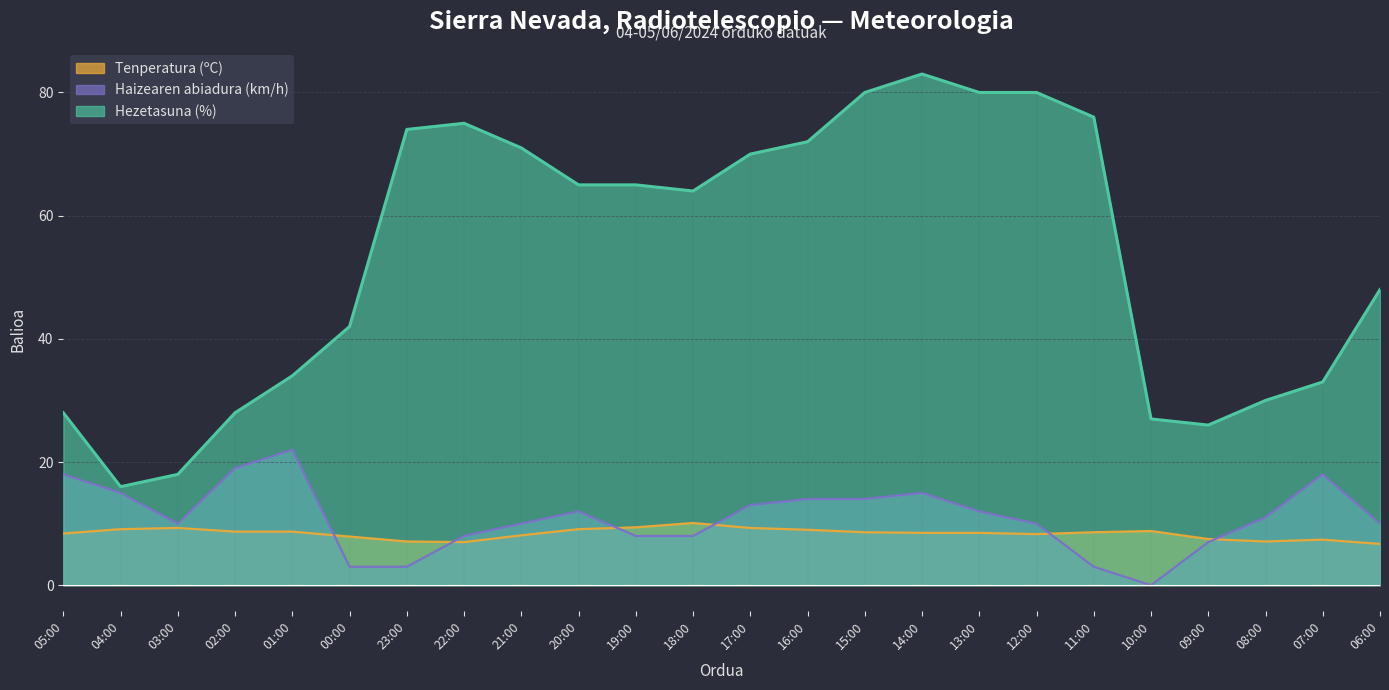

Reading right to left, transcribe all the data shown in this chart.

Tenperatura (ºC): 06:00=6.7	07:00=7.4	08:00=7.1	09:00=7.5	10:00=8.8	11:00=8.6	12:00=8.3	13:00=8.5	14:00=8.5	15:00=8.6	16:00=9.0	17:00=9.3	18:00=10.1	19:00=9.4	20:00=9.1	21:00=8.1	22:00=7.0	23:00=7.1	00:00=7.9	01:00=8.7	02:00=8.7	03:00=9.3	04:00=9.1	05:00=8.4
Hezetasuna (%): 06:00=48.0	07:00=33.0	08:00=30.0	09:00=26.0	10:00=27.0	11:00=76.0	12:00=80.0	13:00=80.0	14:00=83.0	15:00=80.0	16:00=72.0	17:00=70.0	18:00=64.0	19:00=65.0	20:00=65.0	21:00=71.0	22:00=75.0	23:00=74.0	00:00=42.0	01:00=34.0	02:00=28.0	03:00=18.0	04:00=16.0	05:00=28.0
Haizearen abiadura (km/h): 06:00=10.0	07:00=18.0	08:00=11.0	09:00=7.0	10:00=0.0	11:00=3.0	12:00=10.0	13:00=12.0	14:00=15.0	15:00=14.0	16:00=14.0	17:00=13.0	18:00=8.0	19:00=8.0	20:00=12.0	21:00=10.0	22:00=8.0	23:00=3.0	00:00=3.0	01:00=22.0	02:00=19.0	03:00=10.0	04:00=15.0	05:00=18.0